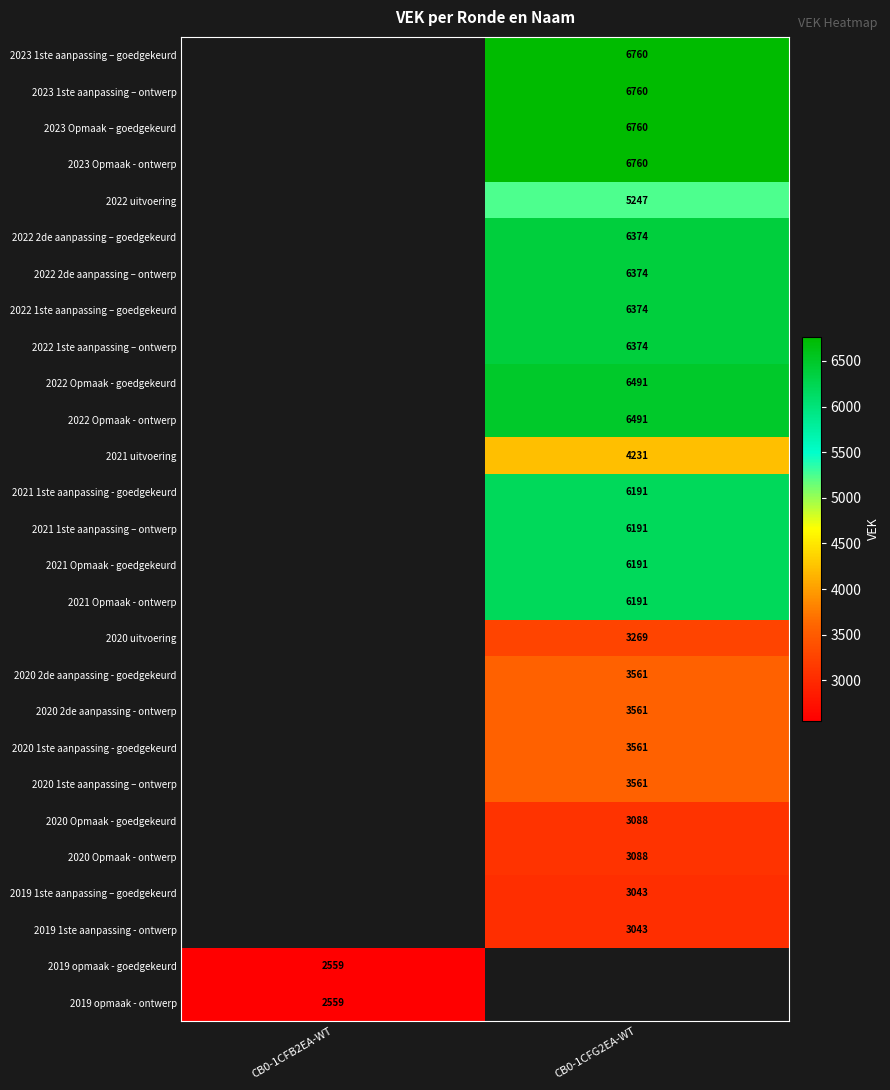

Count the number of categories in the chart.

2